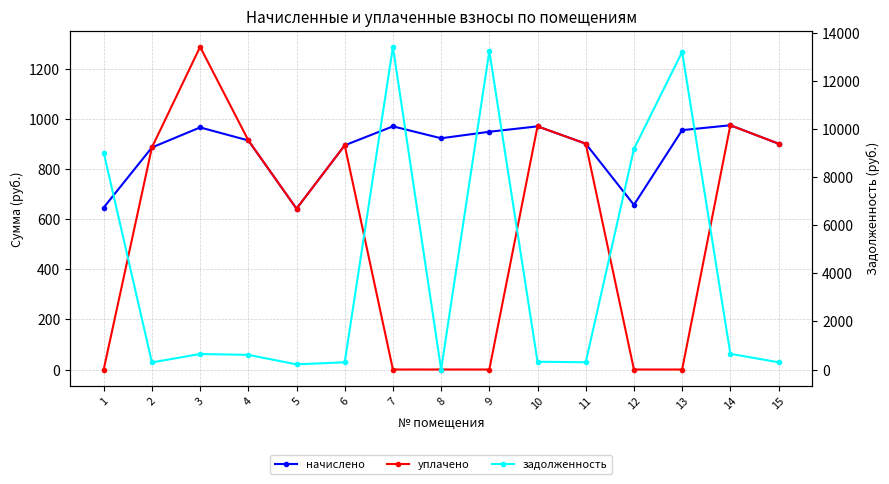

What is the value of the задолженность point at the 13th from the left?

13203.4